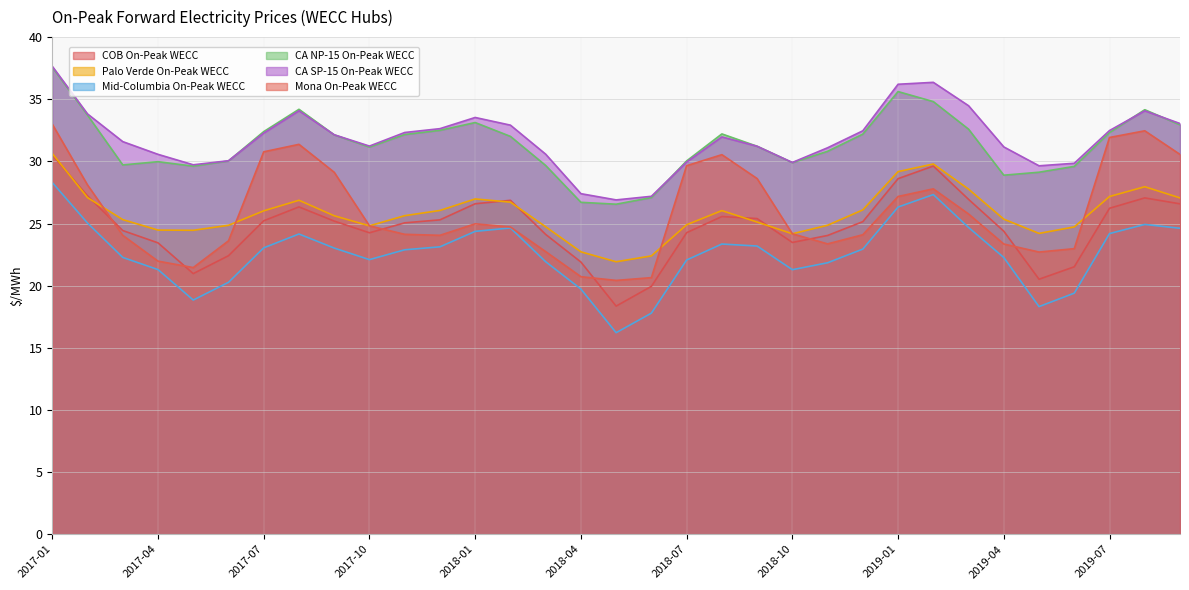

Which series has the largest total across all categories?

CA SP-15 On-Peak WECC